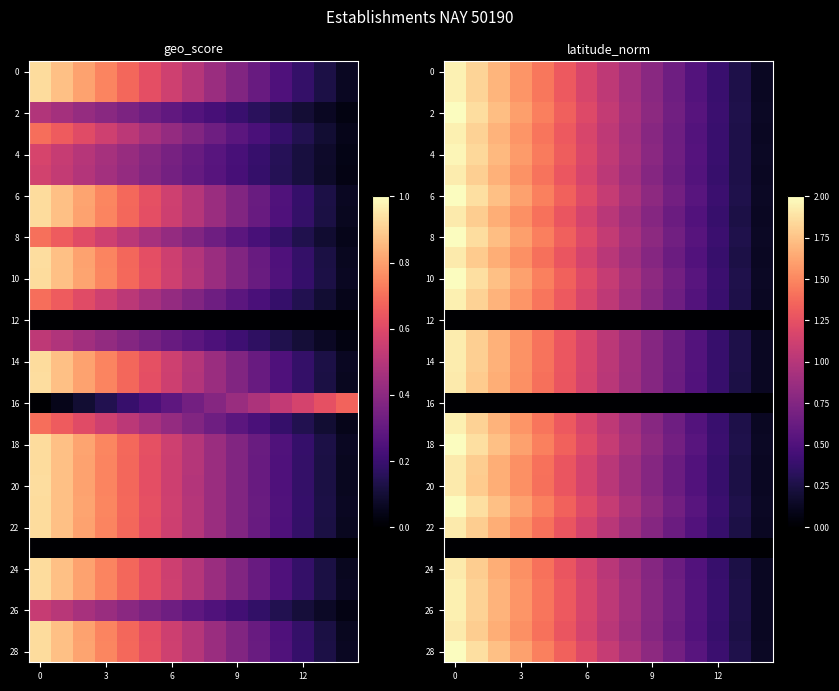

The row_0 series shows 0.6 at 7. True or false?

False